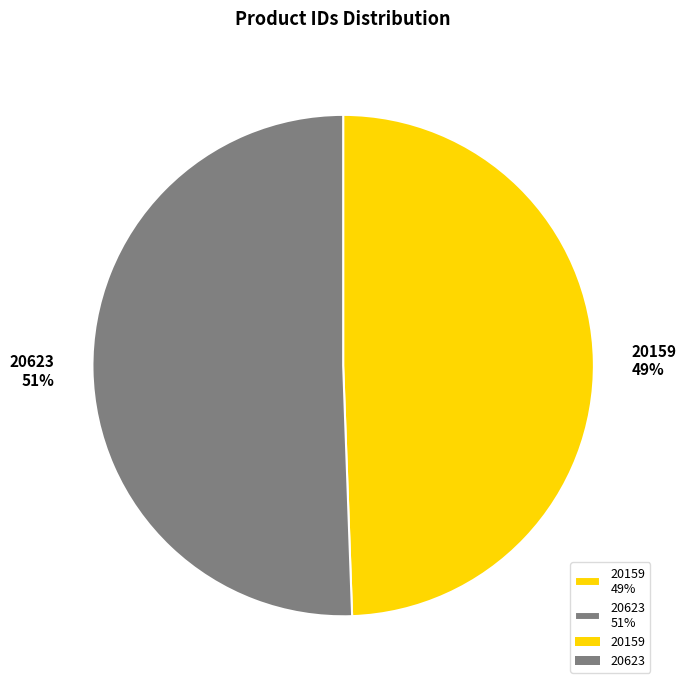

To the nearest percent, what percentage of the pie is 20623?

51%